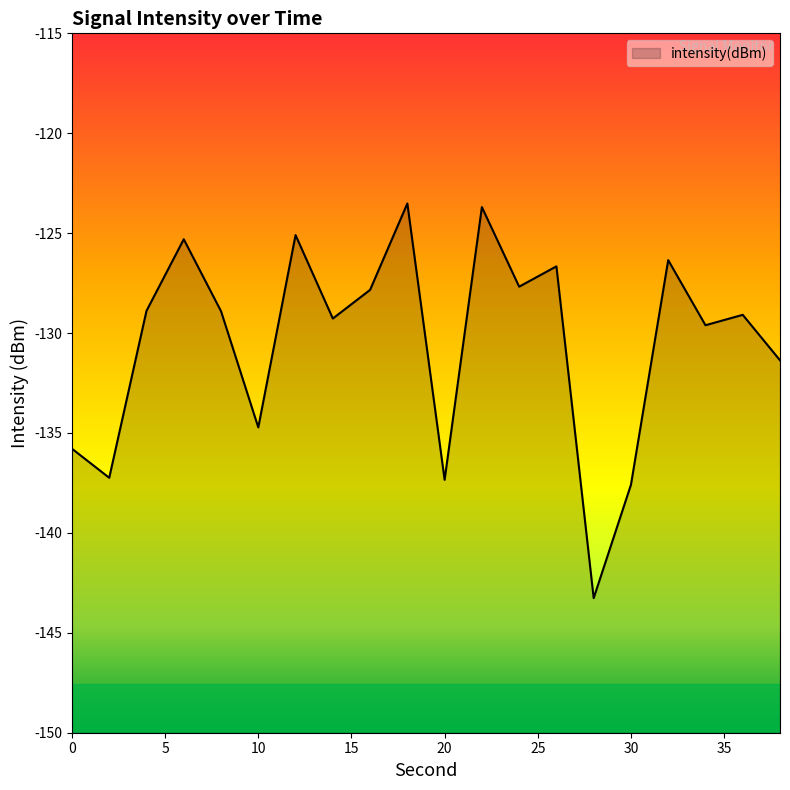

What is the change in value from 24 to 36?

-1.4